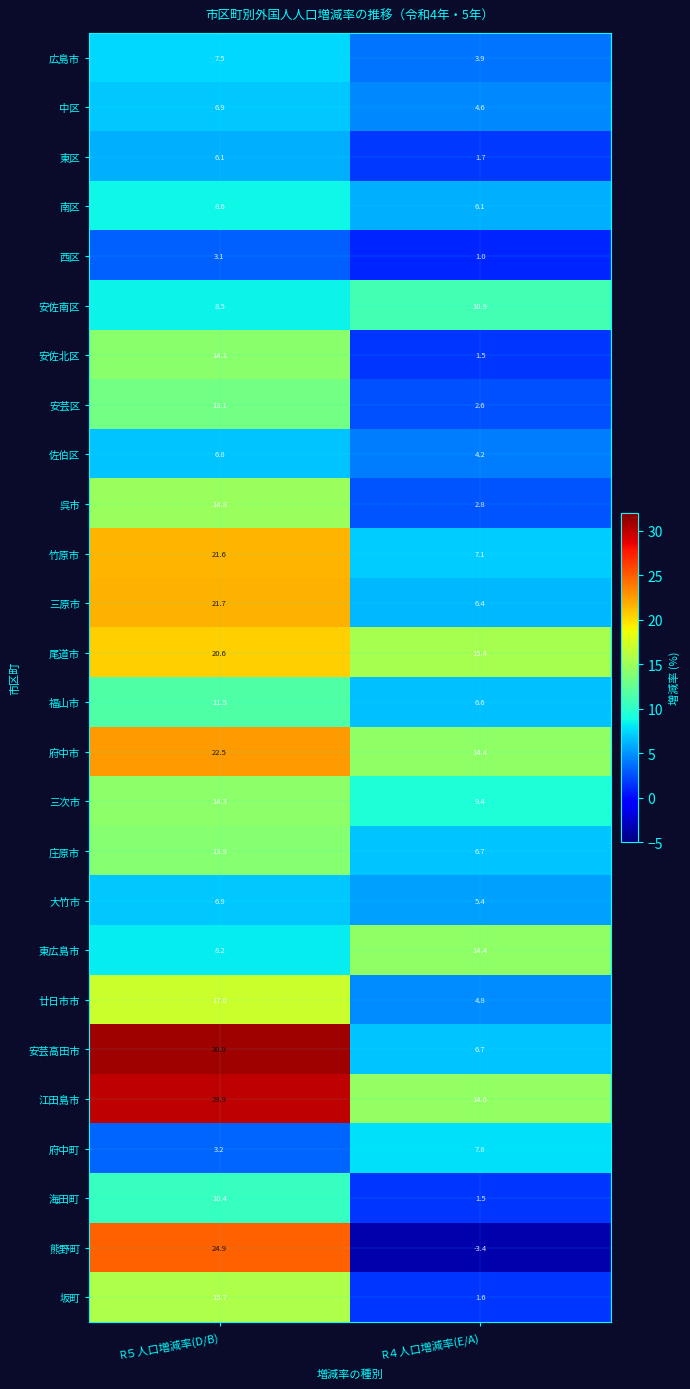

What is the average value of the 安佐北区 series?

7.8